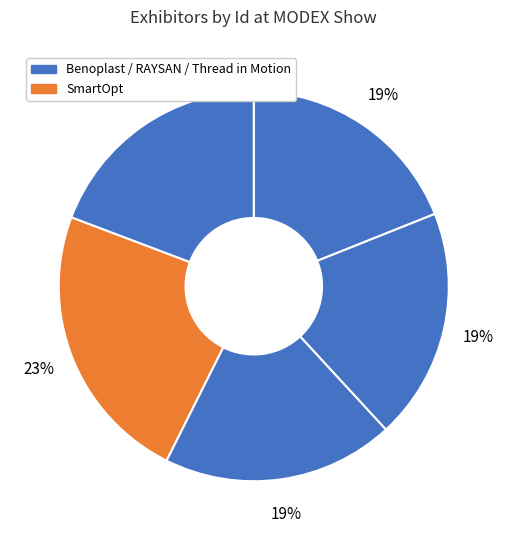

How many segments does this pie chart have?

5